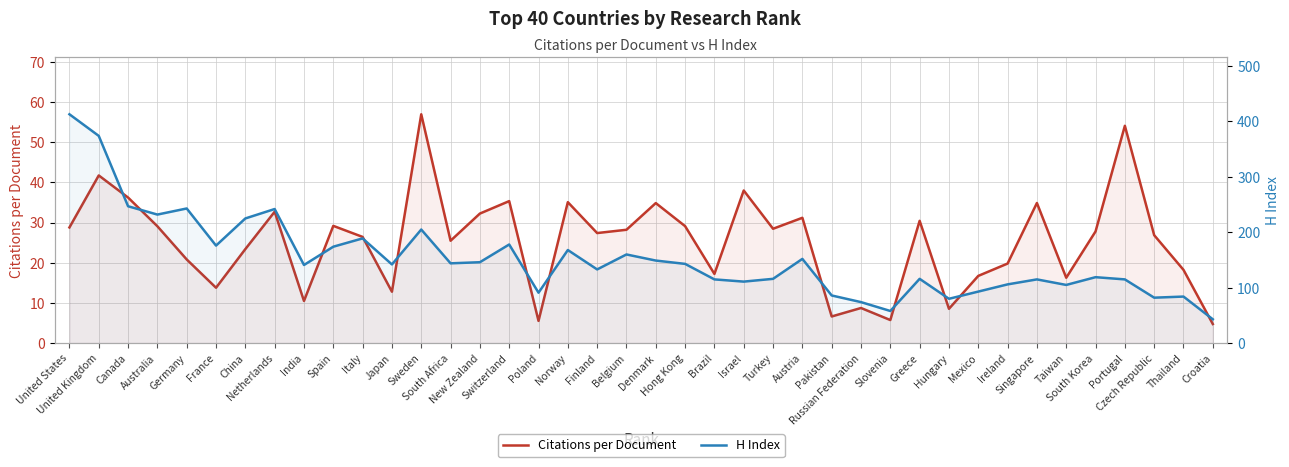

How many distinct data groups are displayed?

2